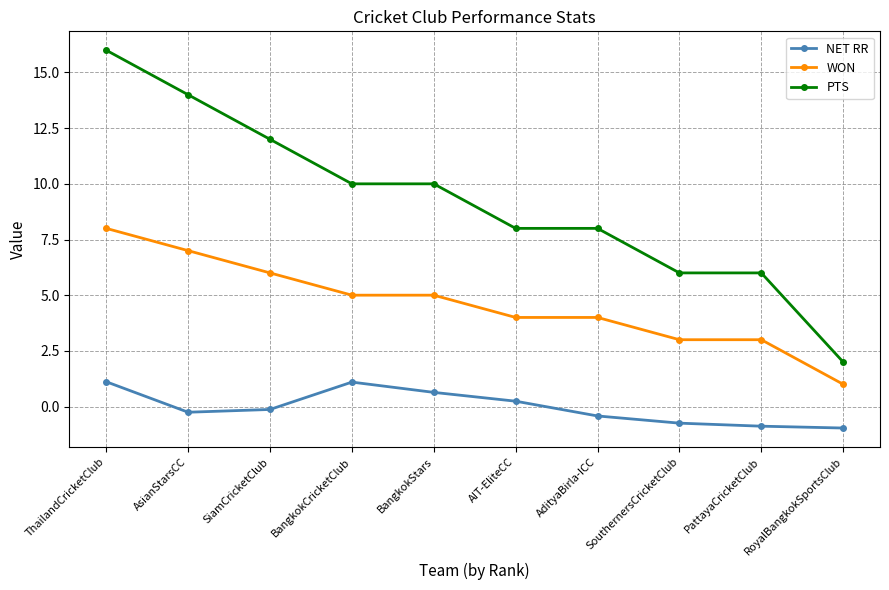

Which series has the largest range (max minus min)?

PTS